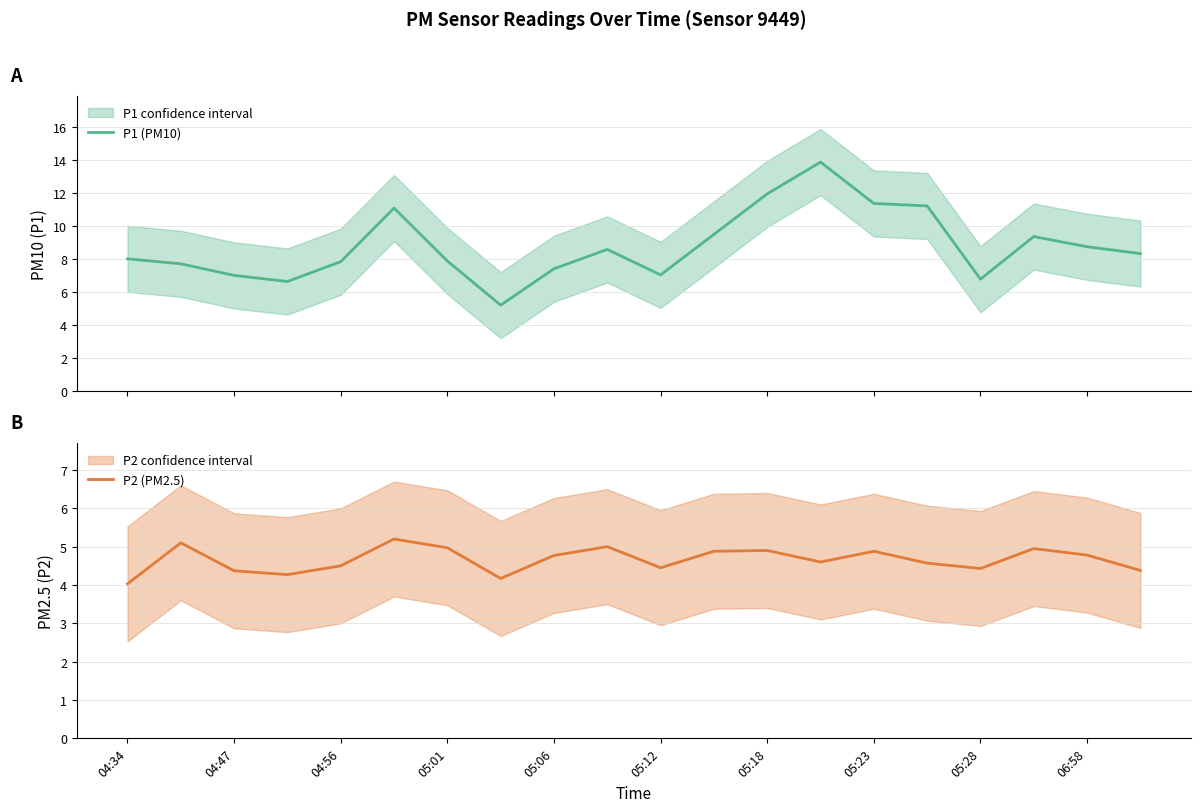

True or false: P1 (PM10) and P2 (PM2.5) intersect in this chart.

False